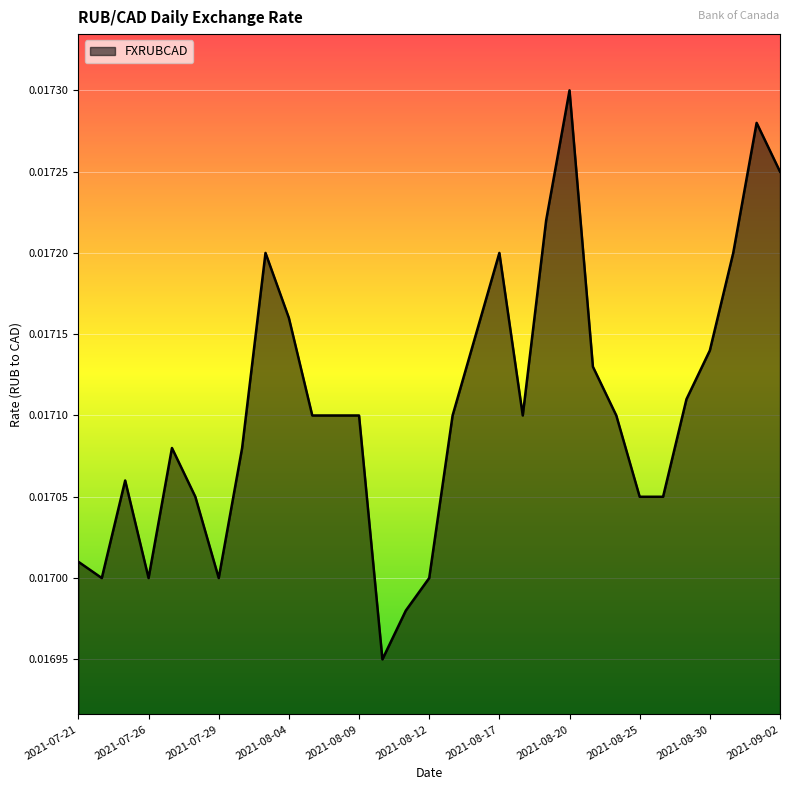

Does the chart have visible grid lines?

Yes